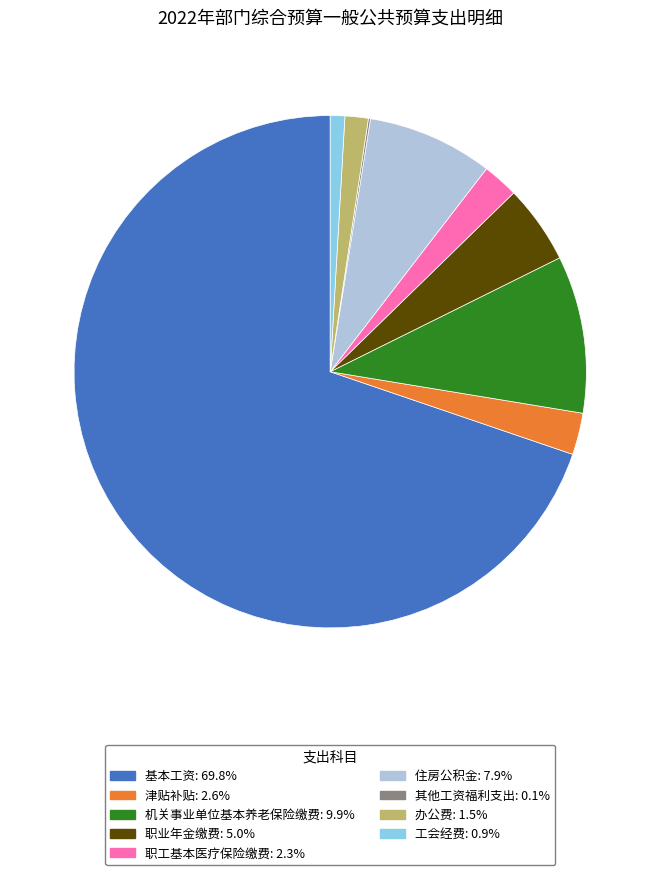

What is the majority slice?

基本工资